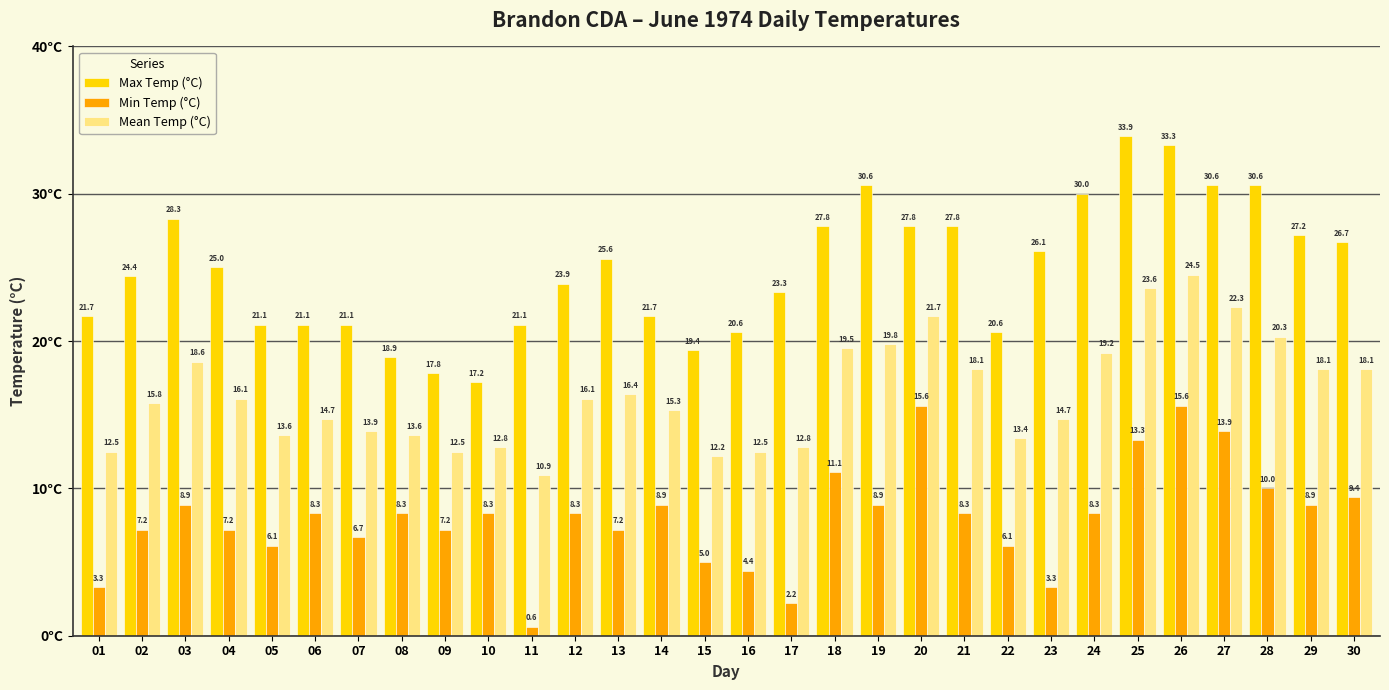

True or false: Mean Temp (°C) has a value of 15.8 at 02.

True